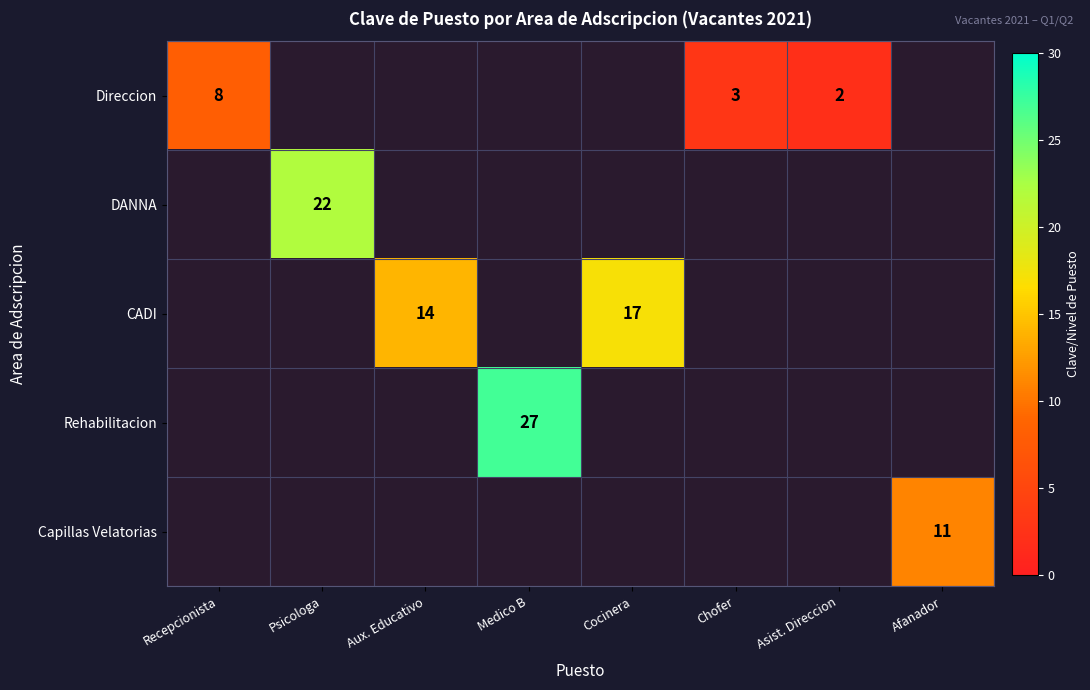

Is the value of Direccion at Chofer greater than the value of Rehabilitacion at Medico B?

No